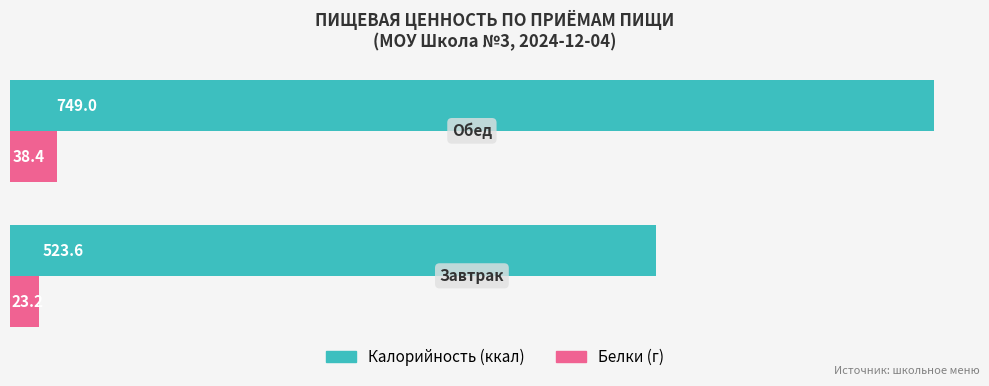

What is the maximum value shown in the chart?

749.0